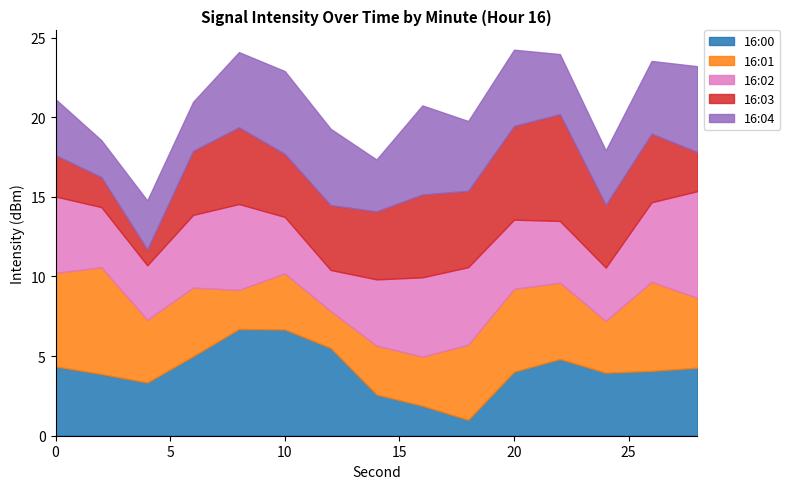

List the series in order of their peak value, lowest first.

16:04, 16:00, 16:02, 16:01, 16:03